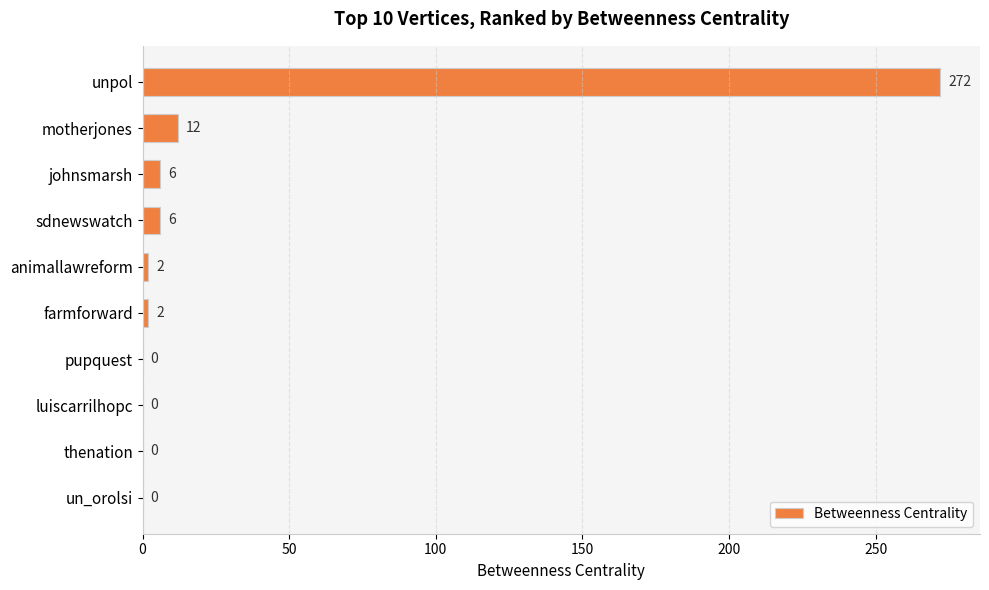

The chart shows a value of 2 at farmforward. True or false?

True